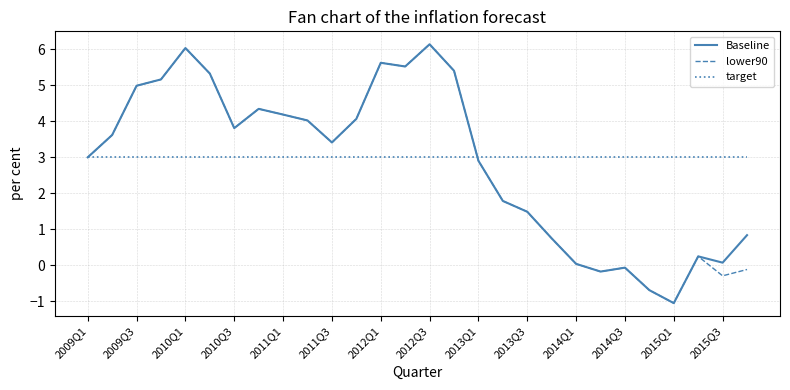

What is the highest value of the target series?

3.0